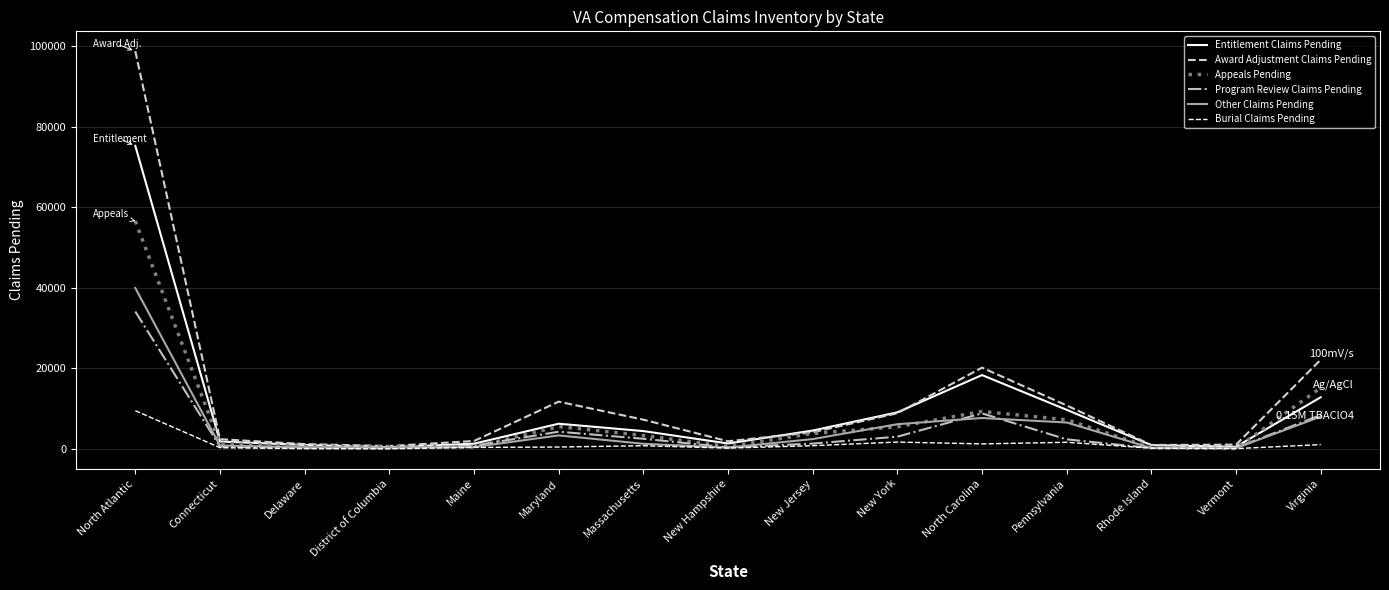

What is the difference between the maximum and minimum values in the Other Claims Pending series?

39721